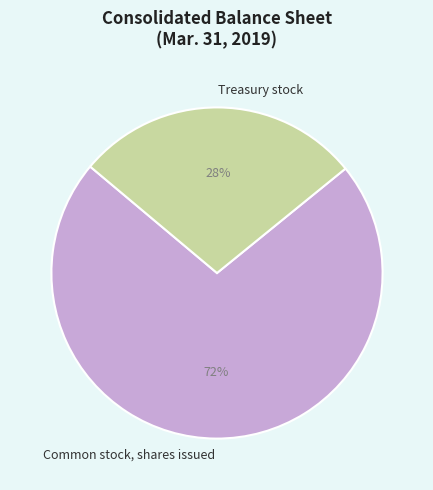

Combined, do Treasury stock and Common stock, shares issued account for over 50%?

Yes